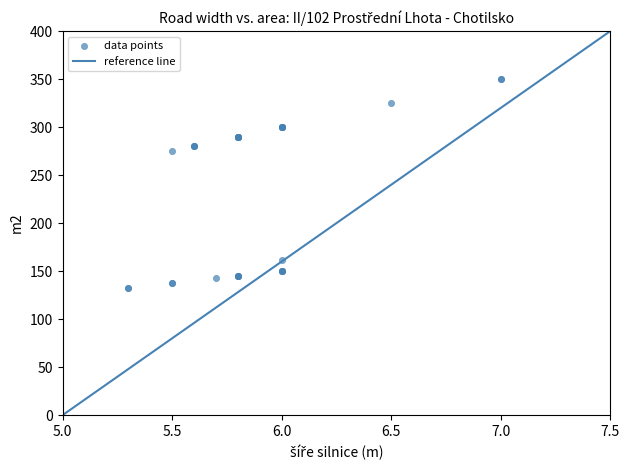

What Y value in the scatter plot is closest to 241?

275.0